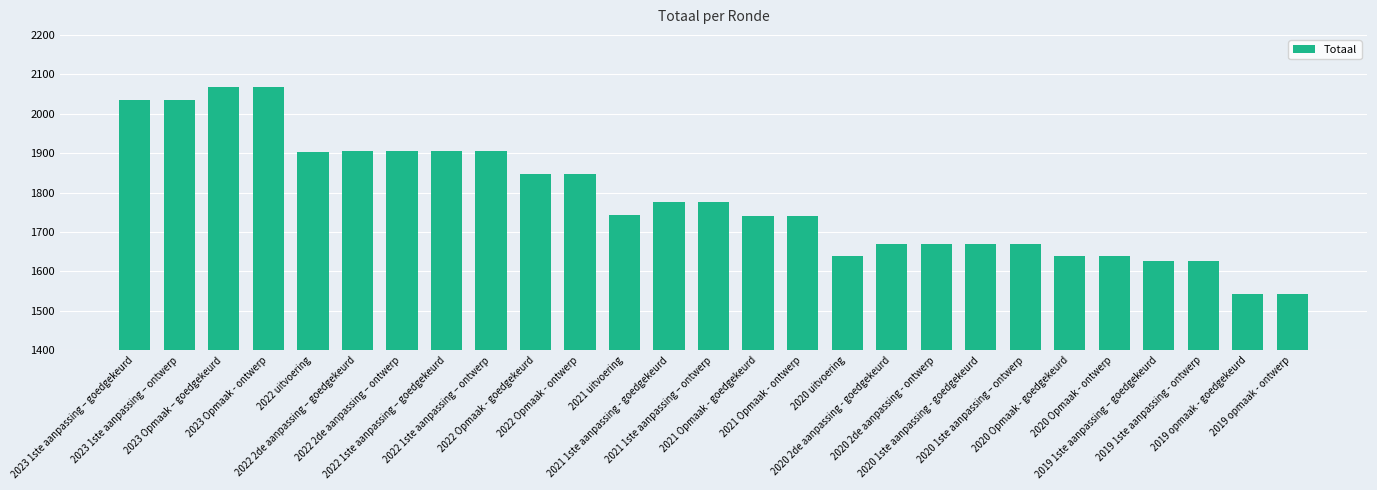

Does the chart contain any negative values?

No